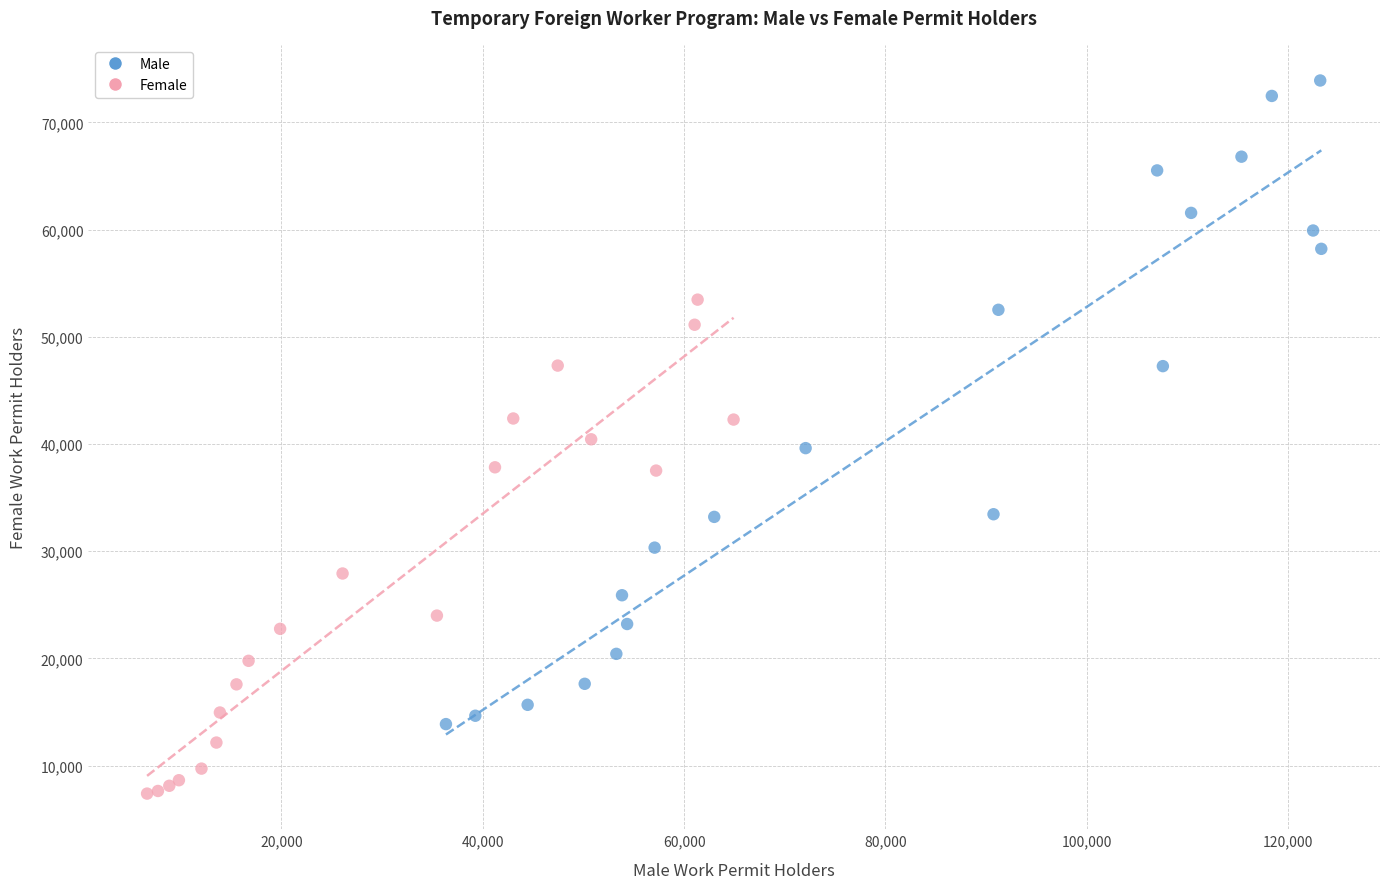

Which series contains the lowest Y value?

Female